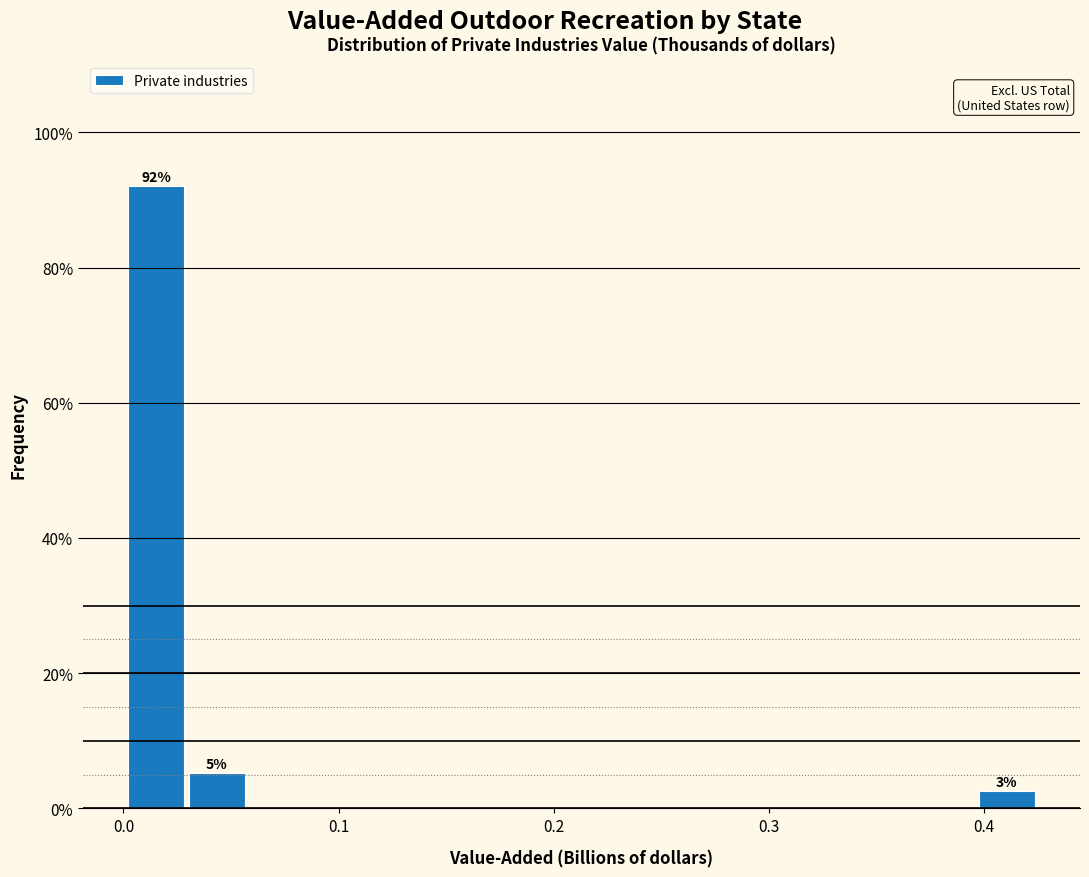

Read against the x-axis, roughly where is the centre of the tallest bar?

0.02